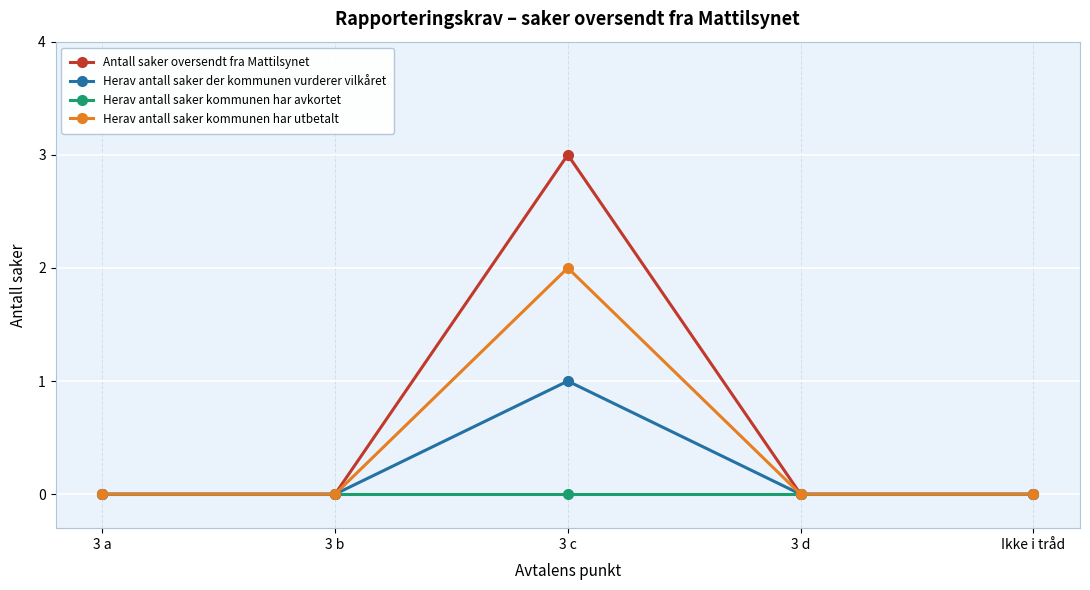

How many lines are shown in the chart?

4